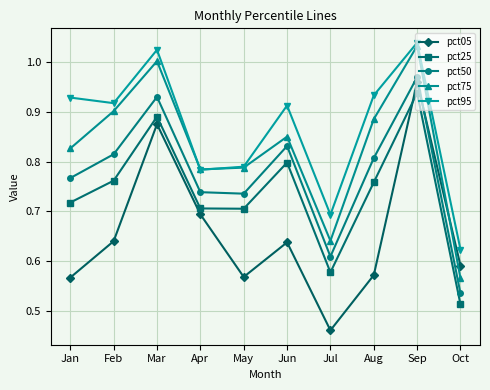

How many times do pct25 and pct05 cross each other?

1